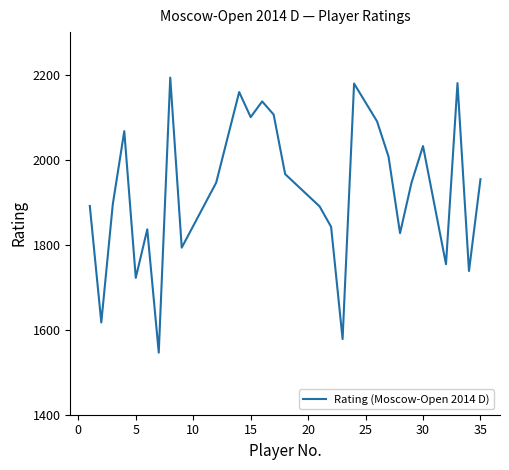

What is the average value?

1928